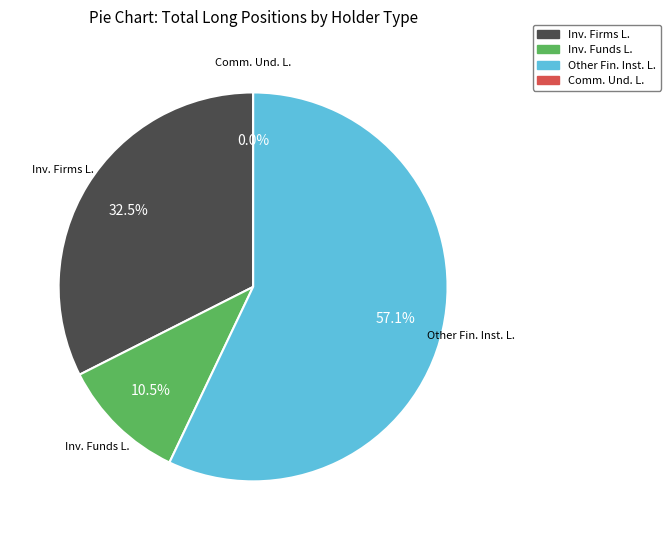

What percentage is the Investment Funds Long slice, to the nearest percent?

10%